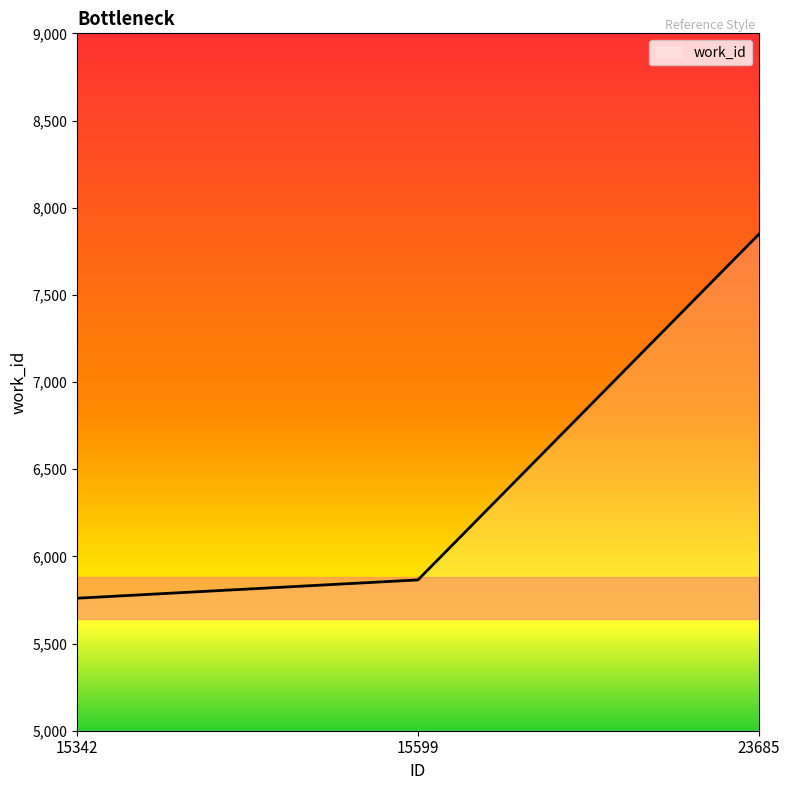

Reading left to right, list all the values displayed in this chart.

5760	5865	7847